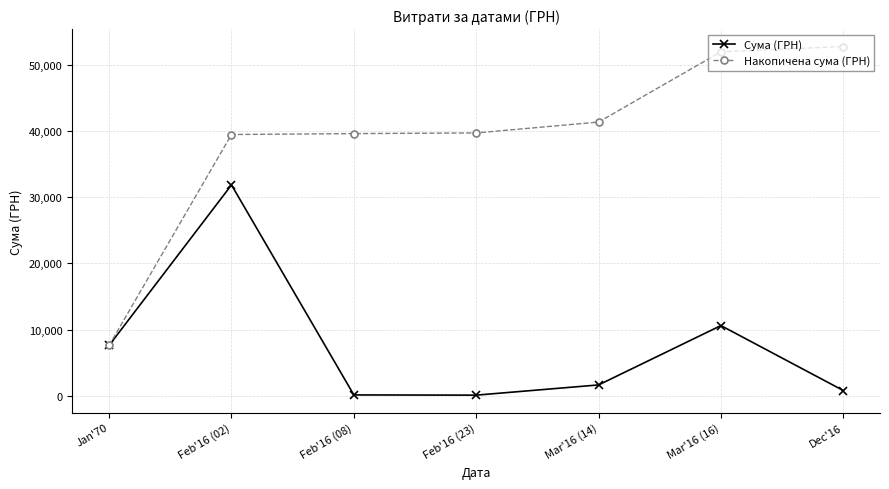

What is the label of the 3rd point from the right?

Mar'16 (14)